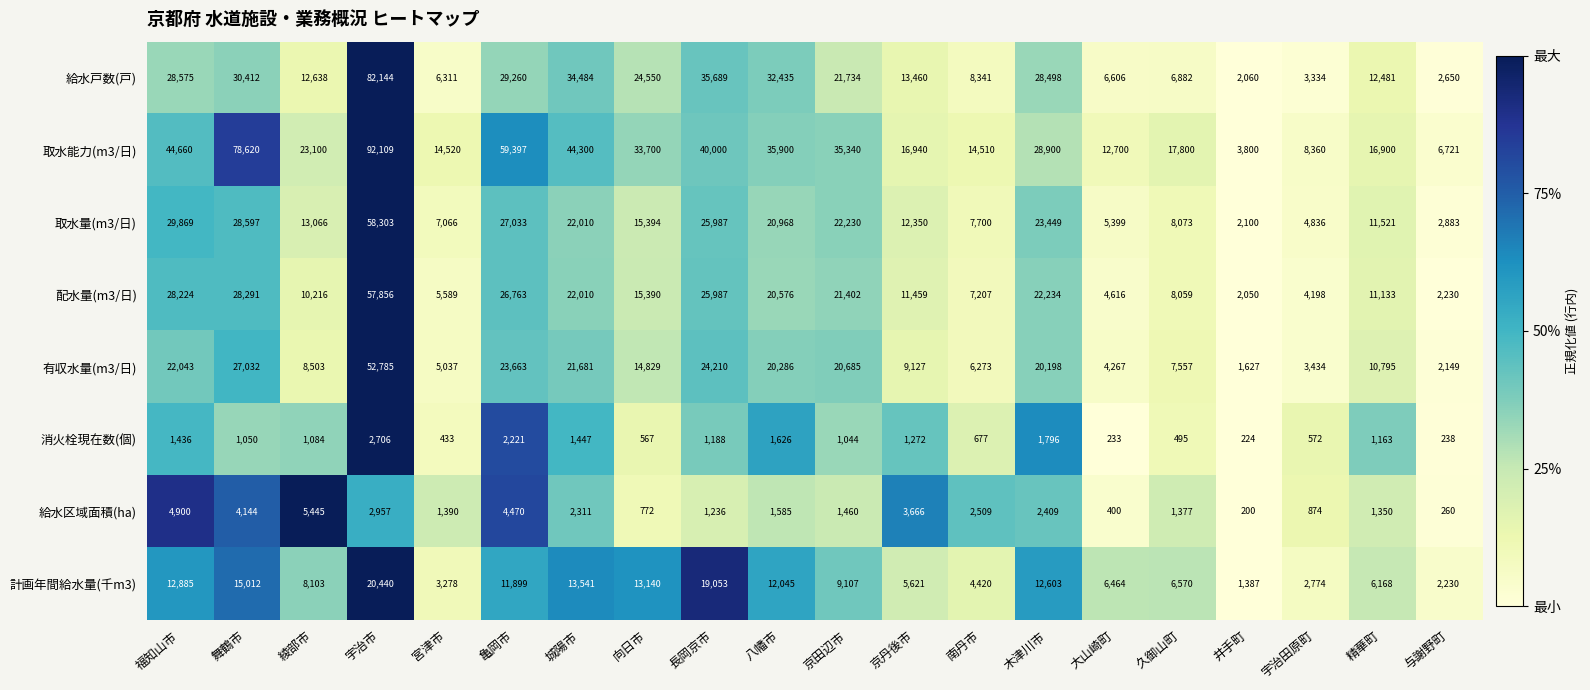

What is the total value across all series at 福知山市?

172592